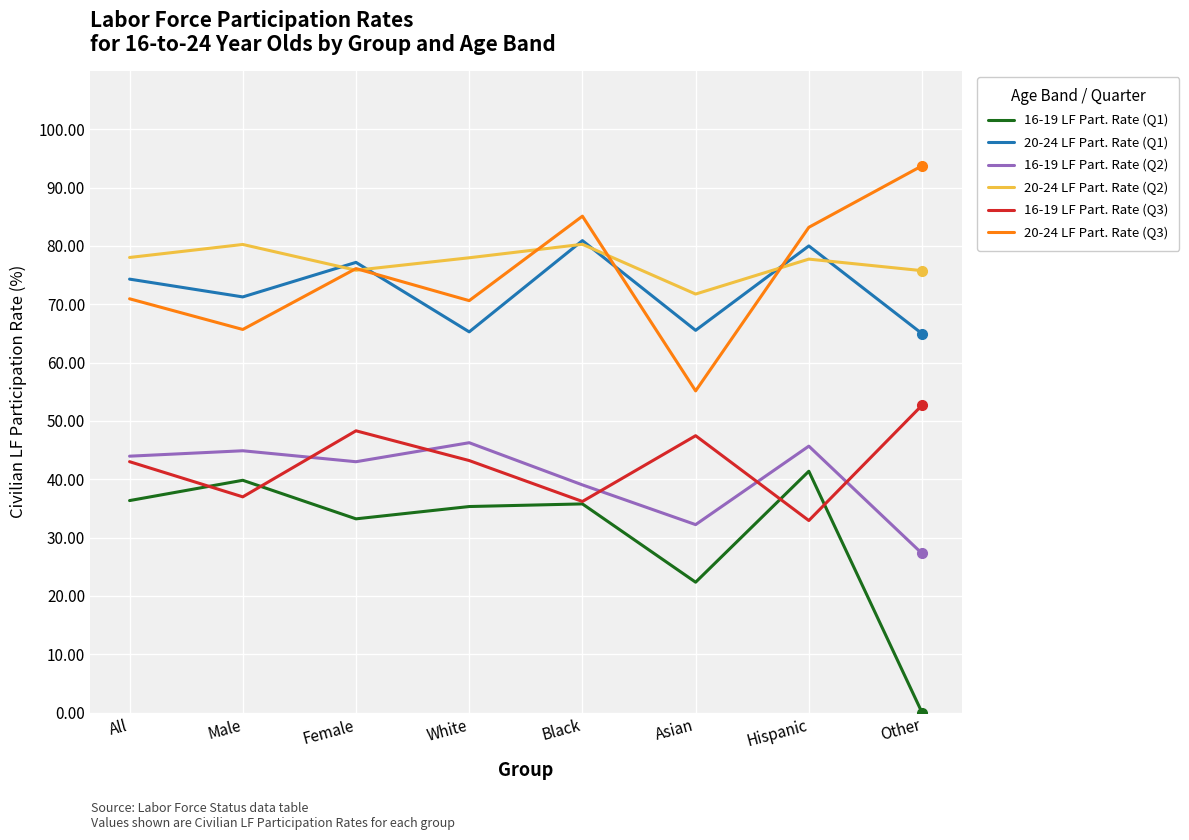

At which category does the chart reach its peak across all series?

Other